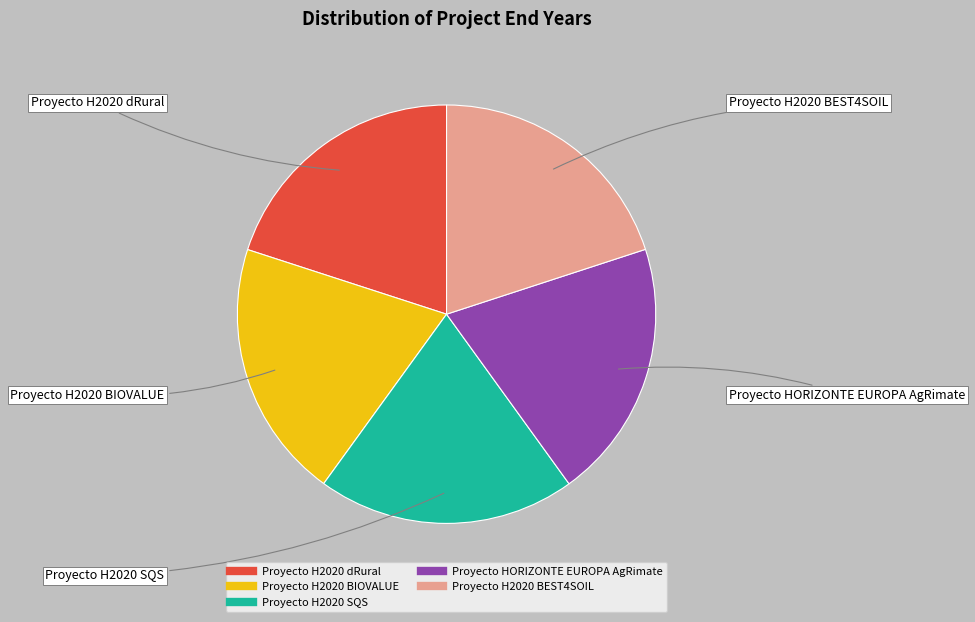

Do Proyecto H2020 SQS and Proyecto H2020 dRural together represent more than half of the pie?

No